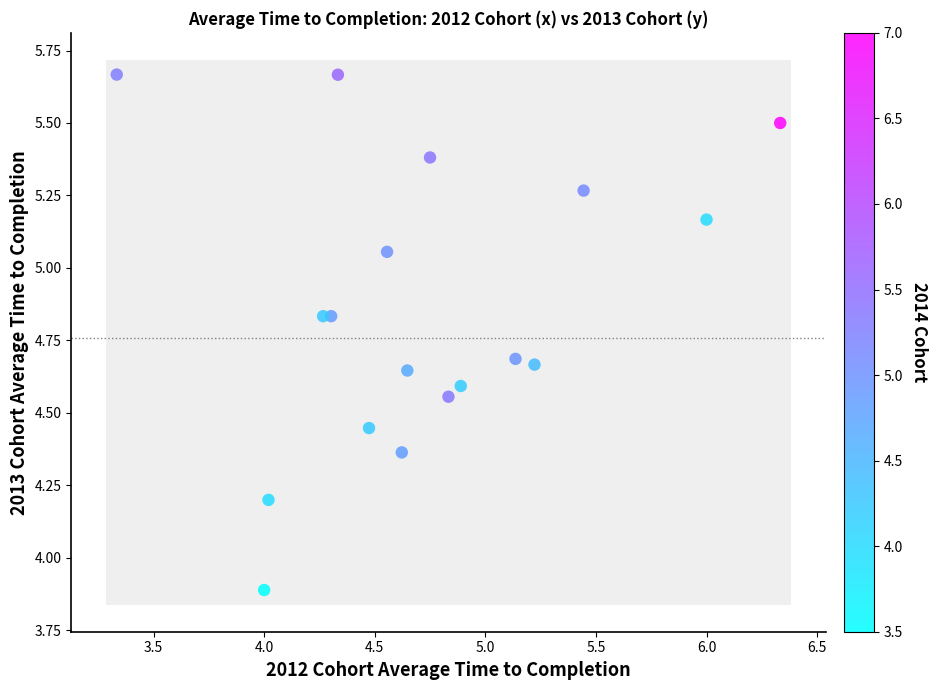

What Y value in the scatter plot is closest to 4?

3.9